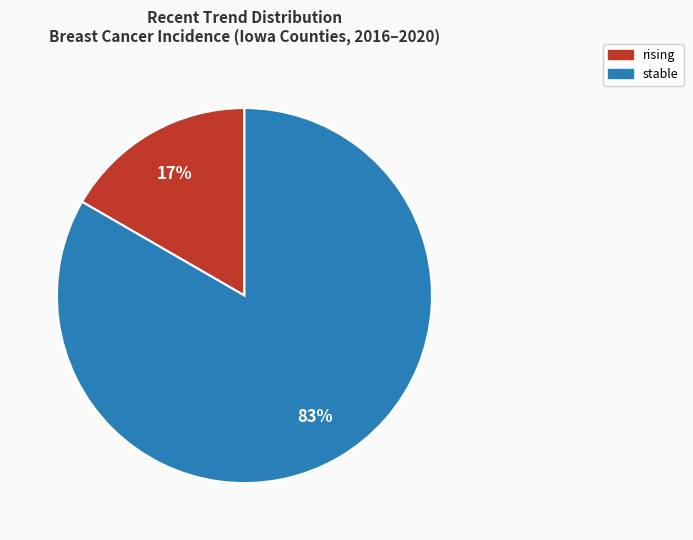

To the nearest percent, what is the combined percentage of stable and rising?

100%